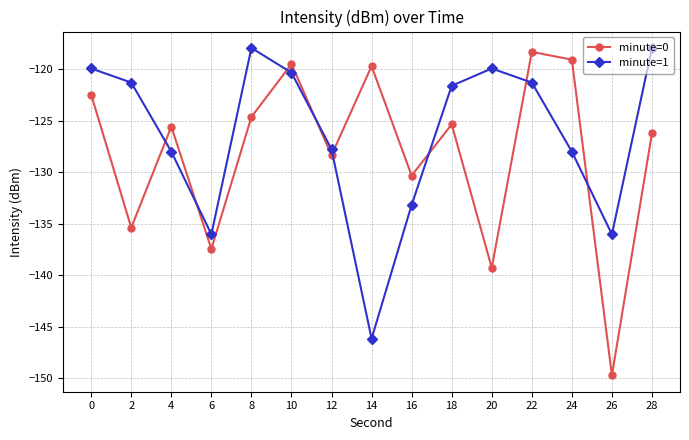

List the series in order of their overall mean, highest first.

minute=1, minute=0